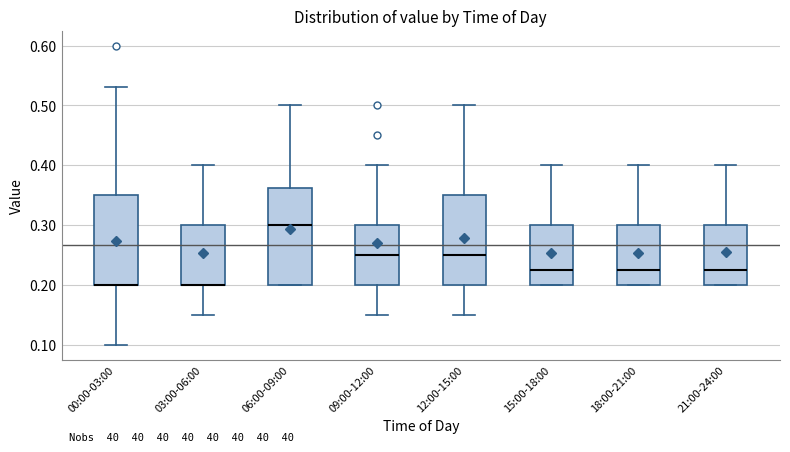

Where is the lower edge of the box for 21:00-24:00 on the y-axis? The values are not printed on the chart, so give them approximately, as read against the axis.

0.20